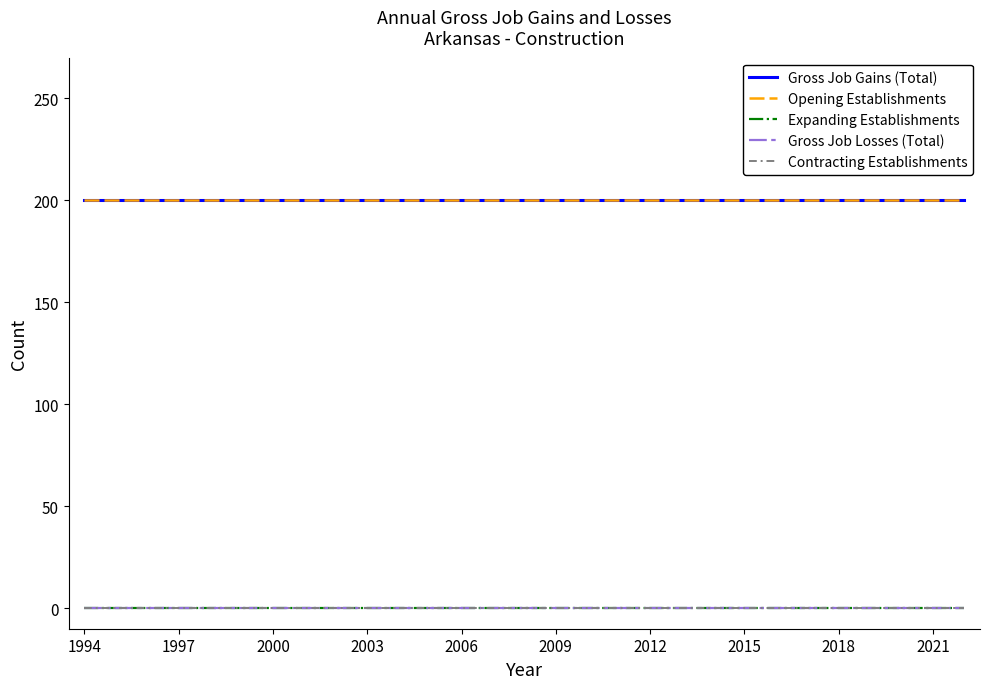

Is this an area chart (filled region under the line)?

No